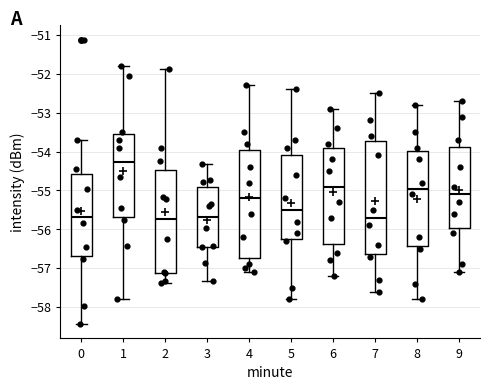

Reading left to right, read every box against the y-axis: the position of its median line, the range the box covers, and the ends of its whiskers. The values are not printed on the chart, so give them approximately, as read against the axis.

0: median -55.7, box -56.7 to -54.6, whiskers -58.4 to -53.7
1: median -54.3, box -55.7 to -53.5, whiskers -57.8 to -51.8
2: median -55.7, box -57.1 to -54.5, whiskers -57.4 to -51.9
3: median -55.7, box -56.4 to -54.9, whiskers -57.3 to -54.3
4: median -55.2, box -56.7 to -53.9, whiskers -57.1 to -52.3
5: median -55.5, box -56.2 to -54.1, whiskers -57.8 to -52.4
6: median -54.9, box -56.4 to -53.9, whiskers -57.2 to -52.9
7: median -55.7, box -56.6 to -53.7, whiskers -57.6 to -52.5
8: median -54.9, box -56.4 to -54.0, whiskers -57.8 to -52.8
9: median -55.1, box -56.0 to -53.9, whiskers -57.1 to -52.7